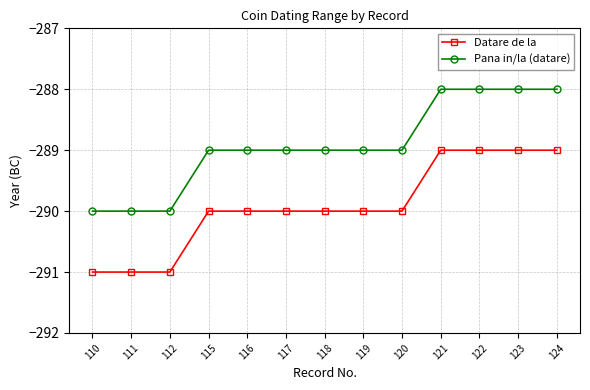

Reading right to left, extract all data points from this chart.

Datare de la: -289	-289	-289	-289	-290	-290	-290	-290	-290	-290	-291	-291	-291
Pana in/la (datare): -288	-288	-288	-288	-289	-289	-289	-289	-289	-289	-290	-290	-290